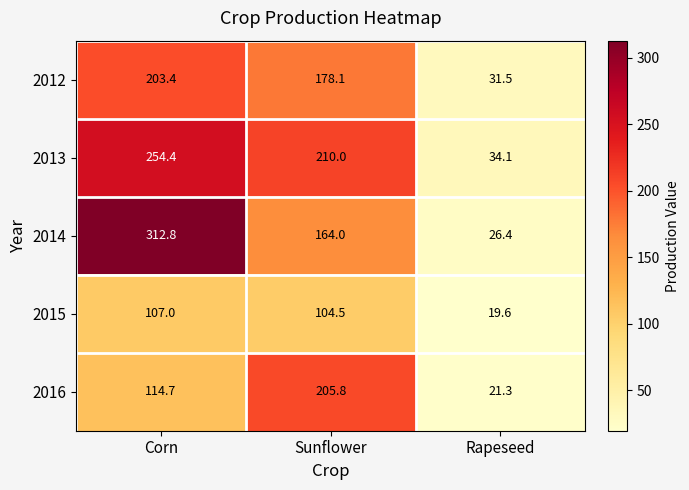

What is the spread (max minus min) of values at Corn?

205.8